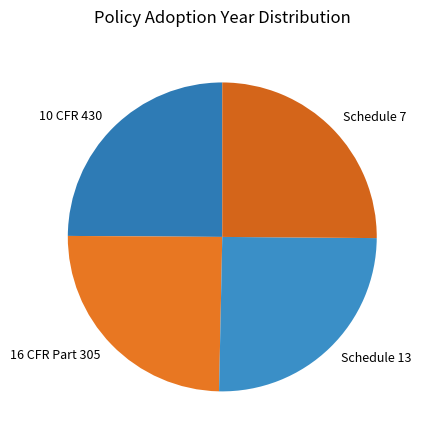

How many segments does this pie chart have?

4